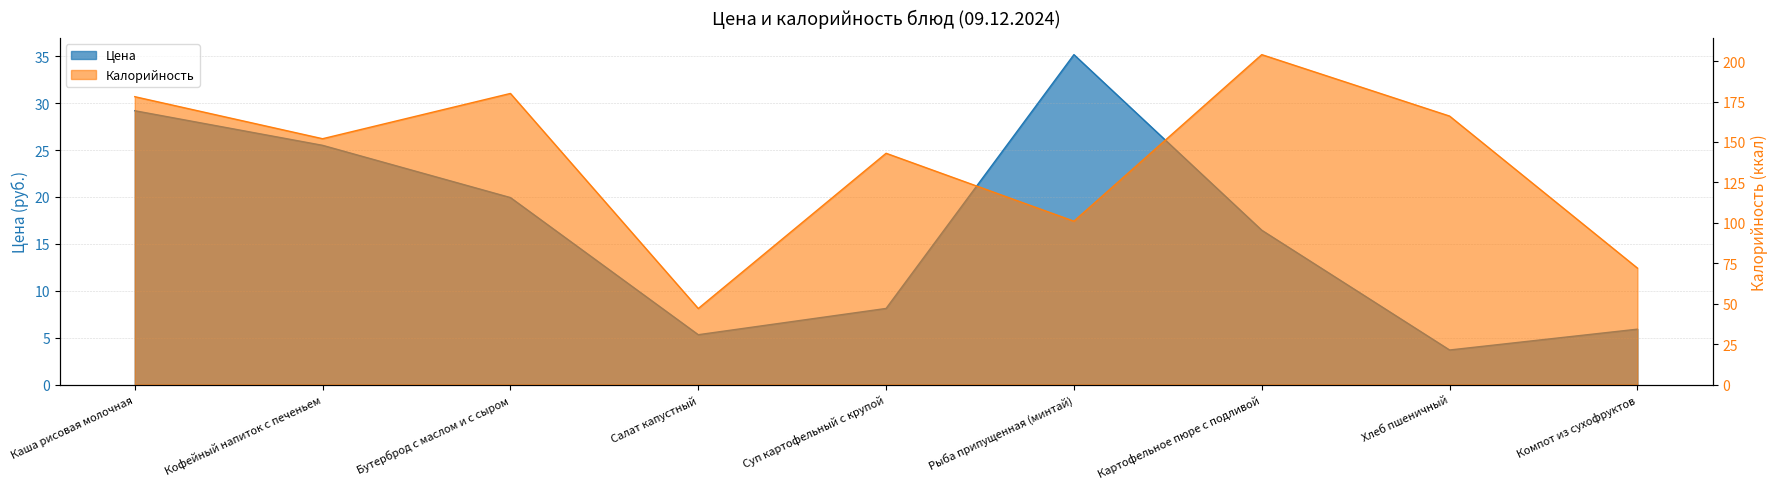

What is the total value across all series at Хлеб пшеничный?

169.7